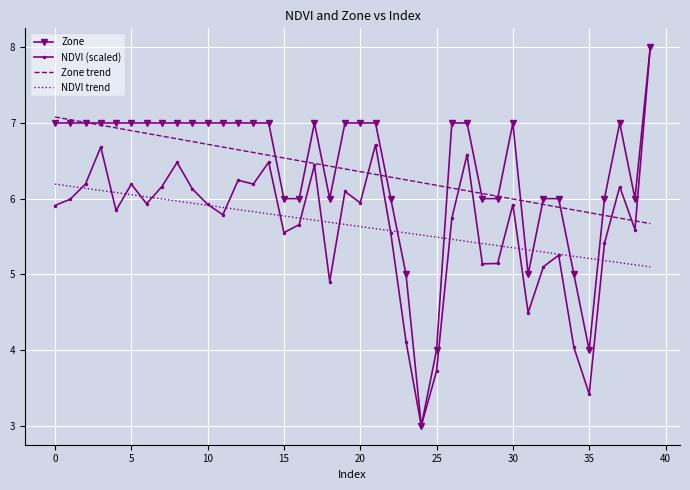

What is the minimum value for Zone?

3.0